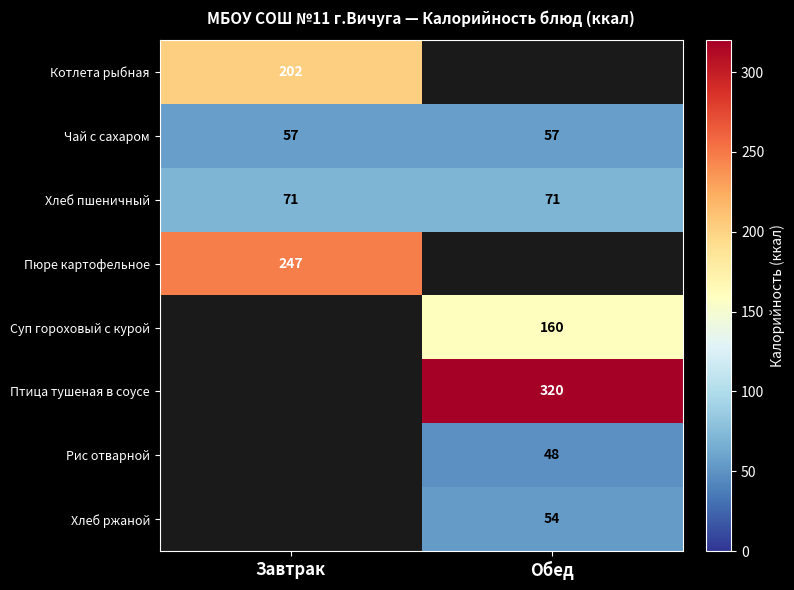

The value of Котлета рыбная at Завтрак is 323. True or false?

False